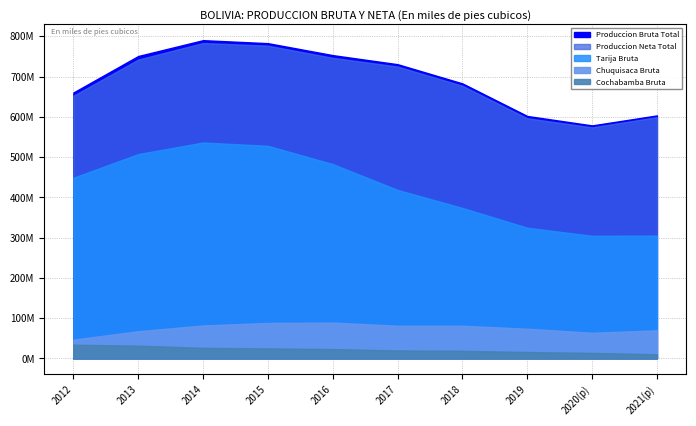

How many data points in Produccion Bruta 2021(p) are less than 218332272?

2